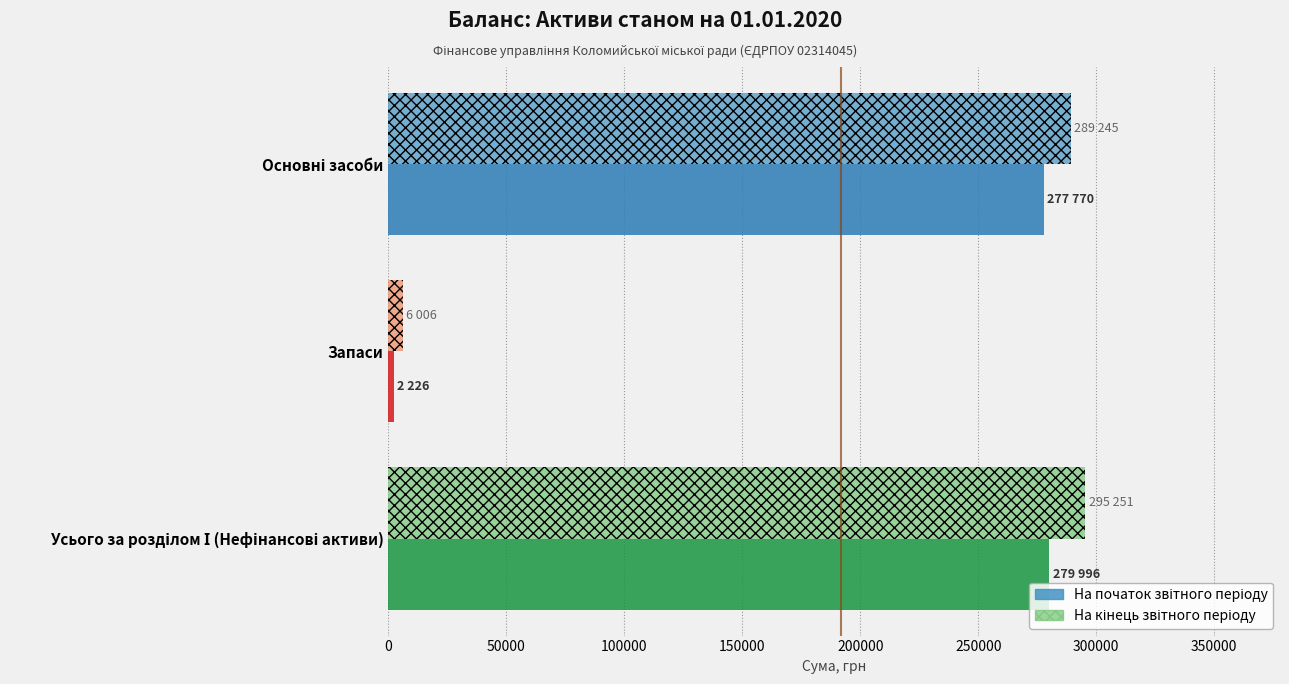

Count the number of data series in this chart.

2